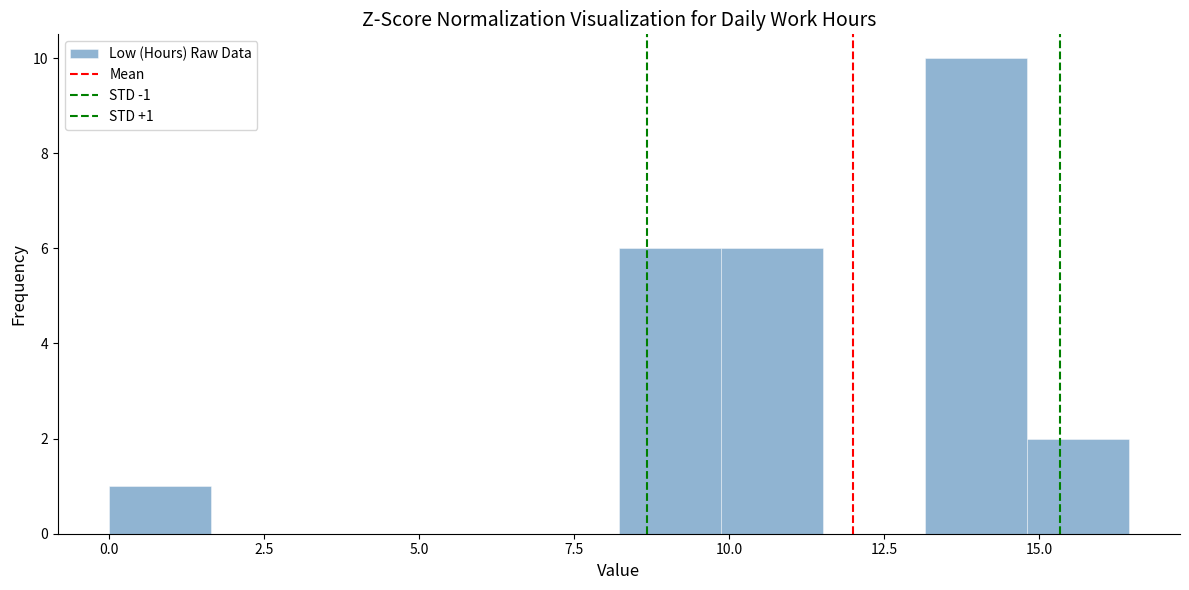

Read against the x-axis, roughly where is the centre of the tallest bar?

14.0